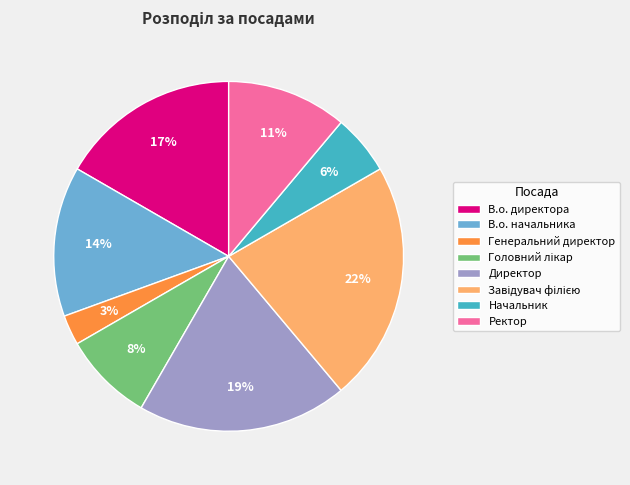

What is the ratio of the value at Начальник to the value at Директор?

0.3